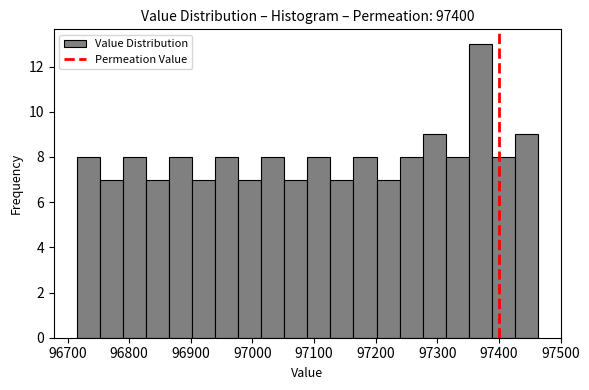

Around what value on the x-axis is the tallest bar? Give the approximate position of its centre, as read against the axis.

97370